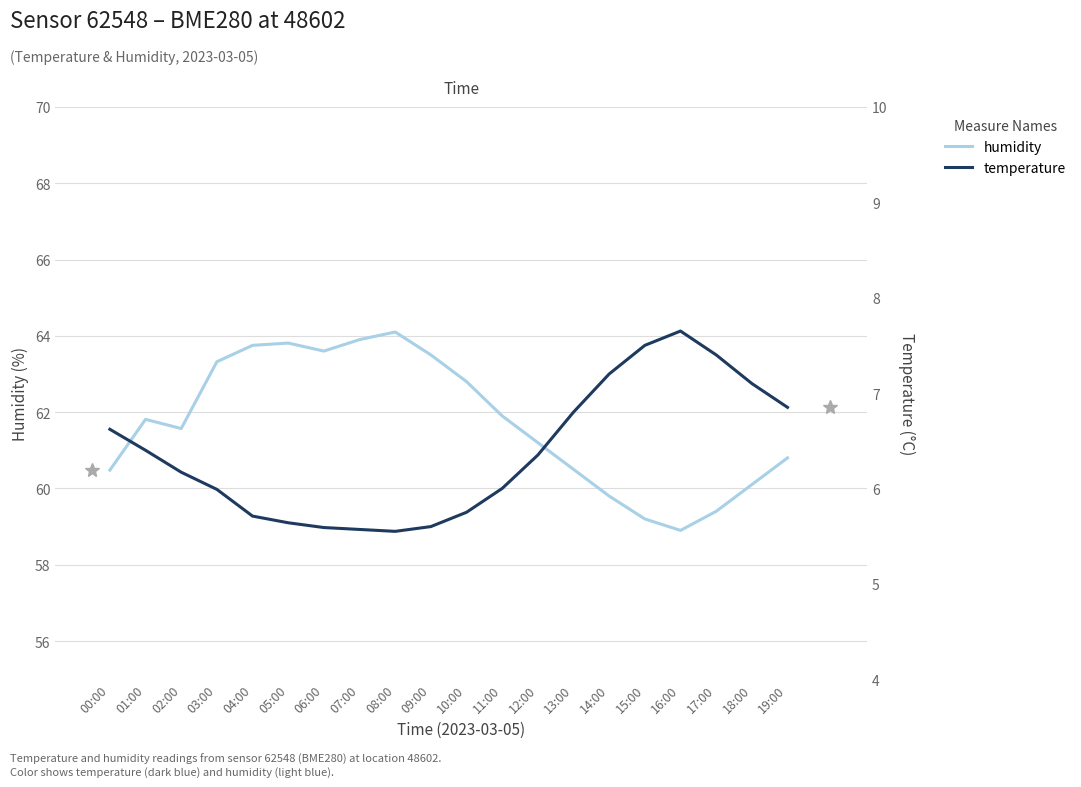

What is the label of the 7th point from the right?

13:00